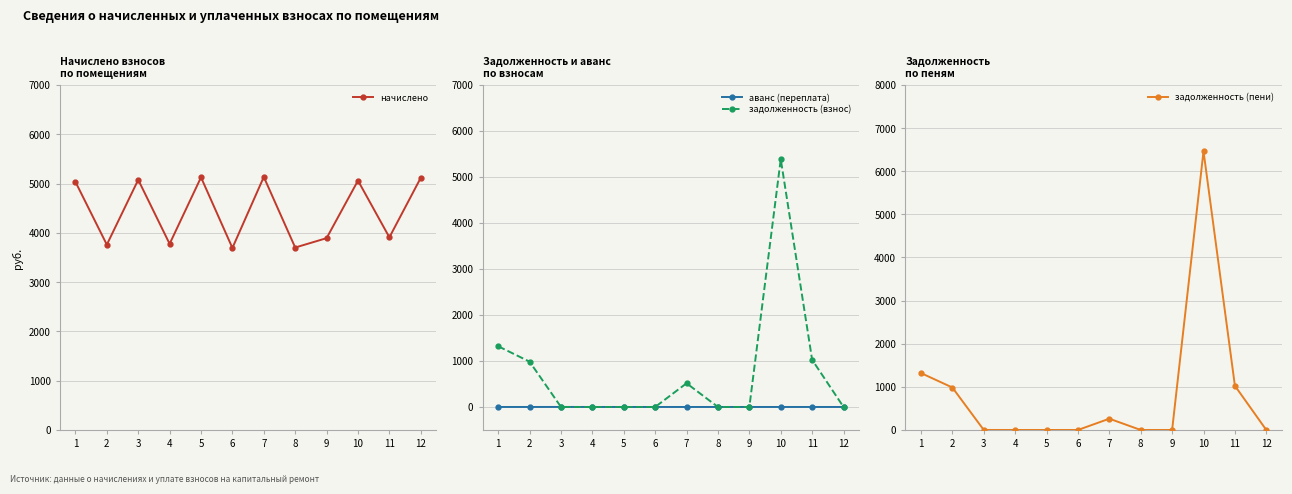

True or false: аванс (переплата) and задолженность (пени) cross at least once.

False